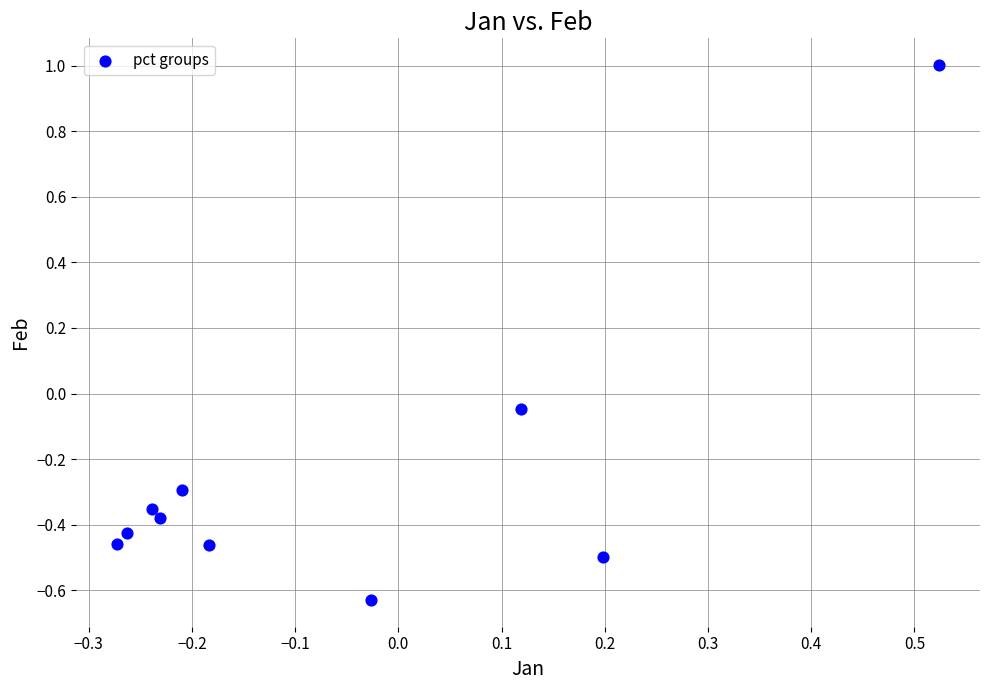

What is the range of Y values (max minus min)?

1.6